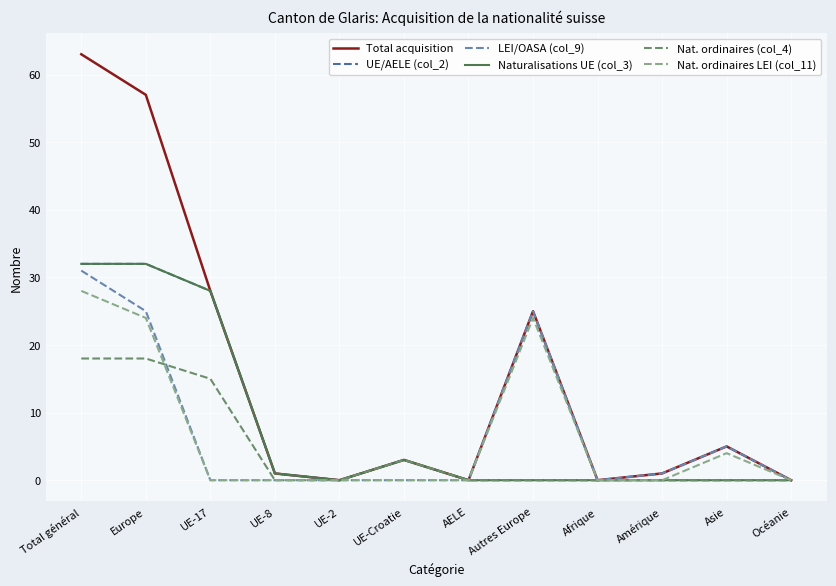

What position from the left is Asie?

11